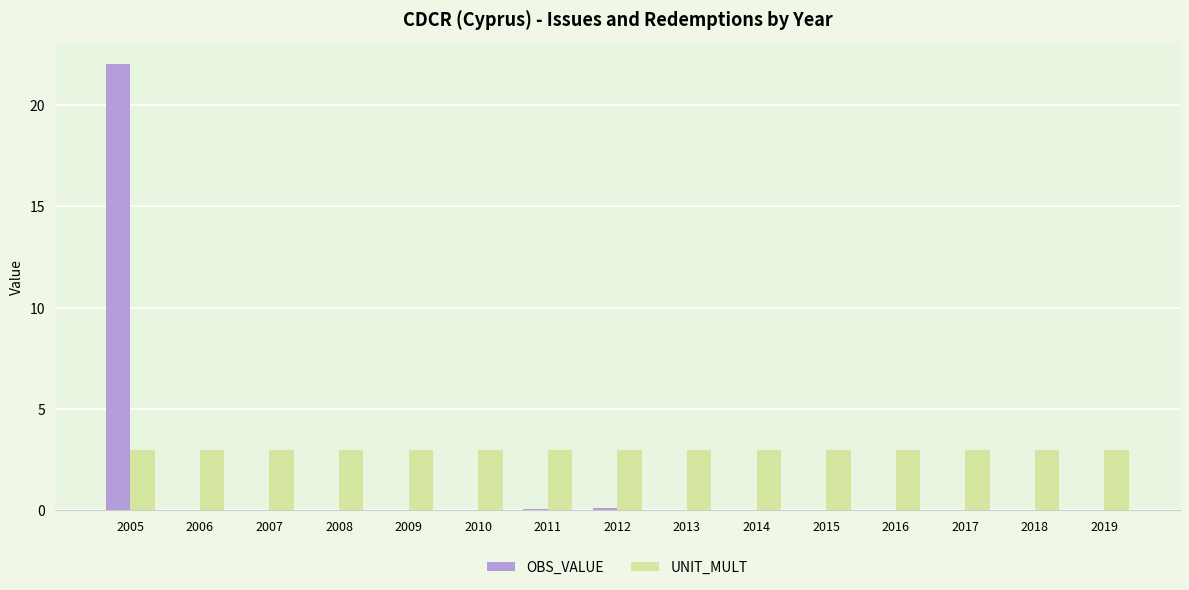

True or false: UNIT_MULT has a value of 3.0 at 2007.

True